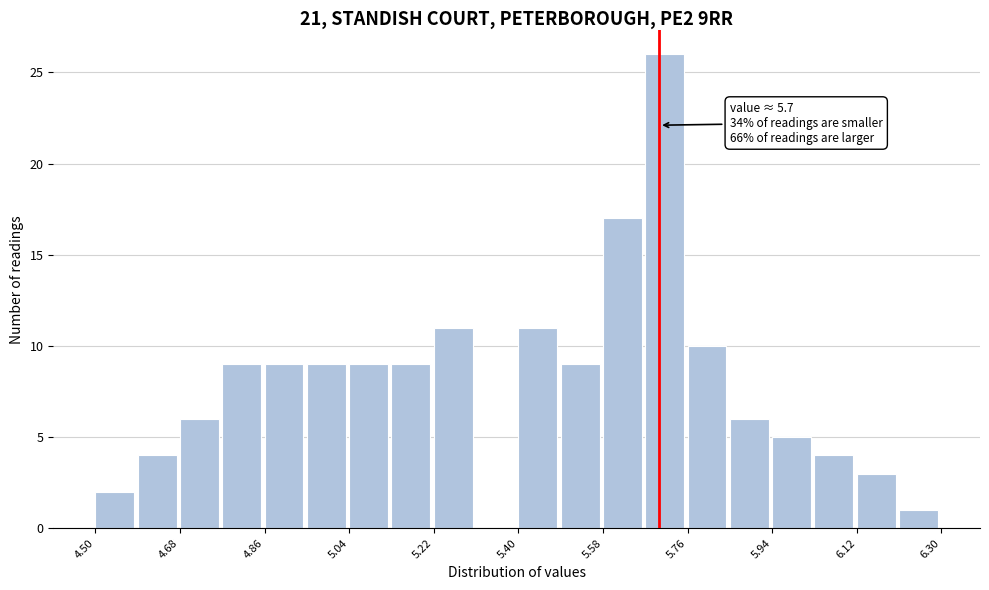

Over which range of the x-axis is the bar tallest?

5.67 to 5.76